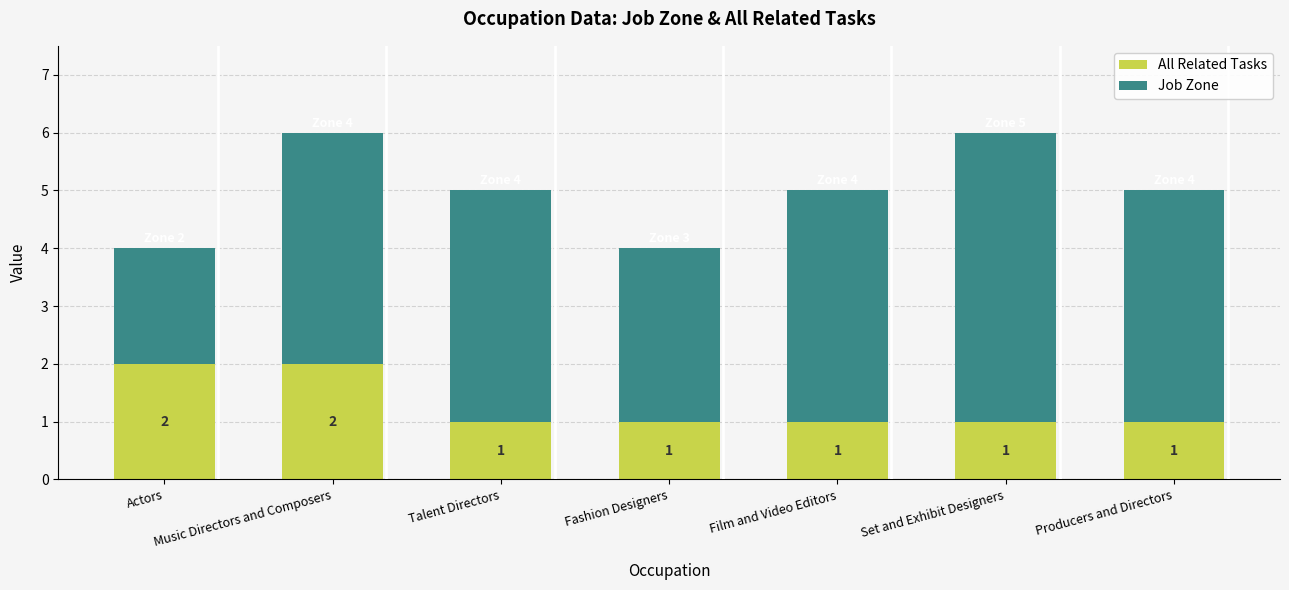

Is it true that All Related Tasks equals 1 at Film and Video Editors?

True